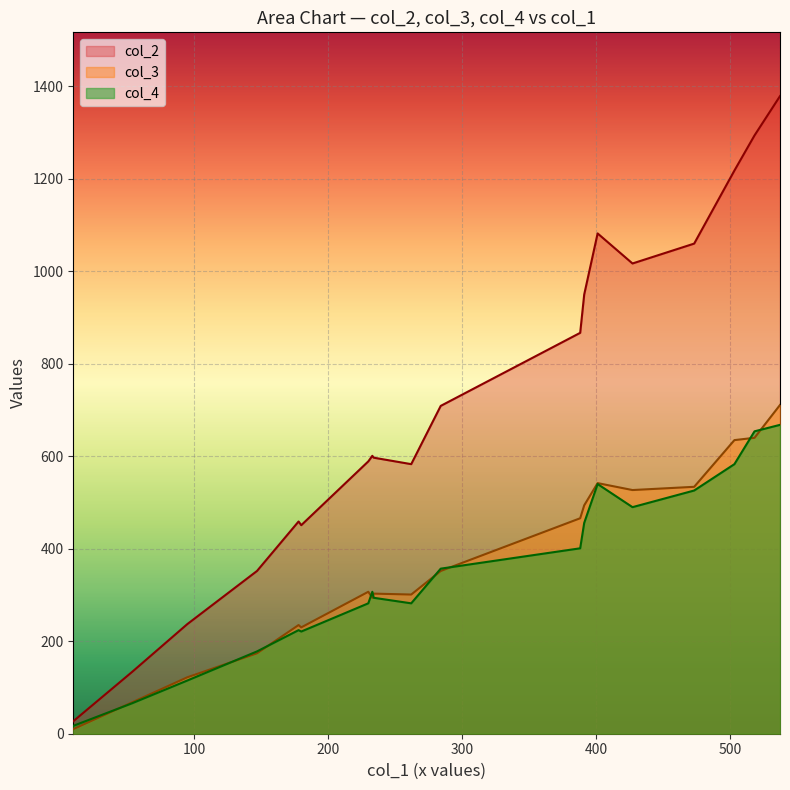

Which series has the largest total across all categories?

col_2